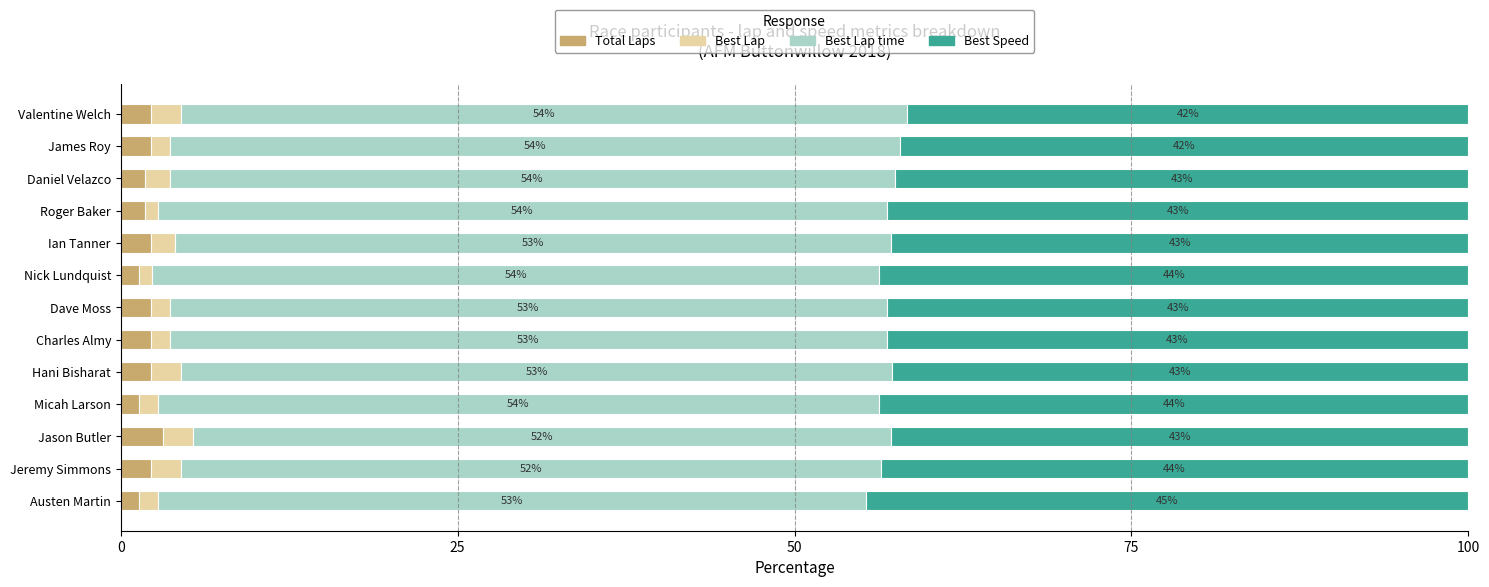

Which category has the highest value in the Total Laps series?

Jason Butler